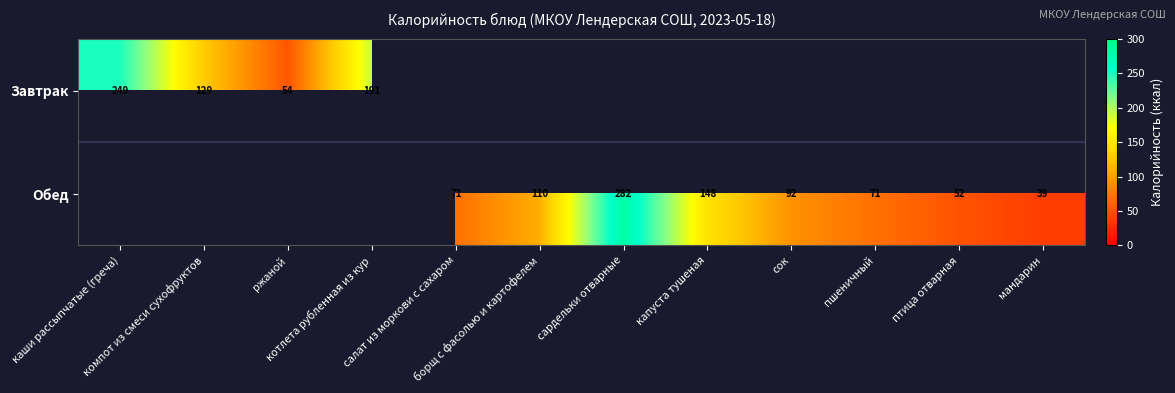

At how many categories does at least one series exceed 40?

11